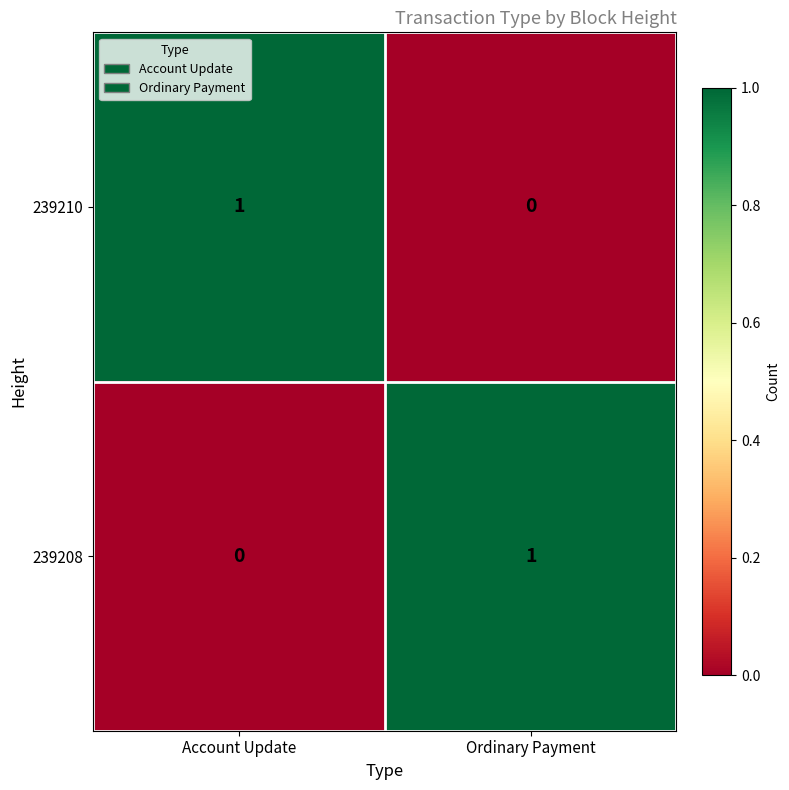

At which label is 239208 closest to 0?

Account Update